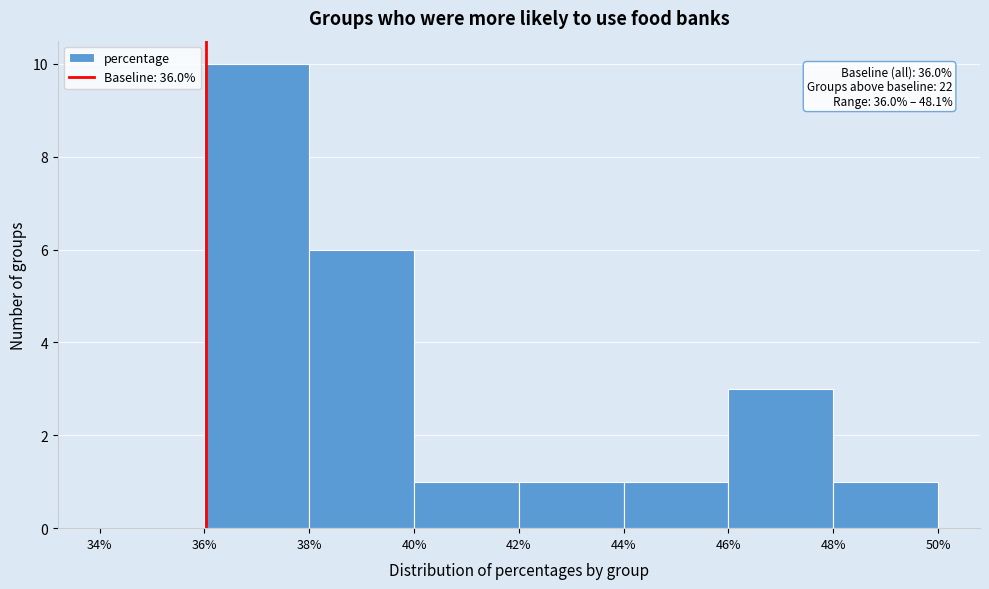

Over which range of the x-axis is the bar tallest?

36% to 38%